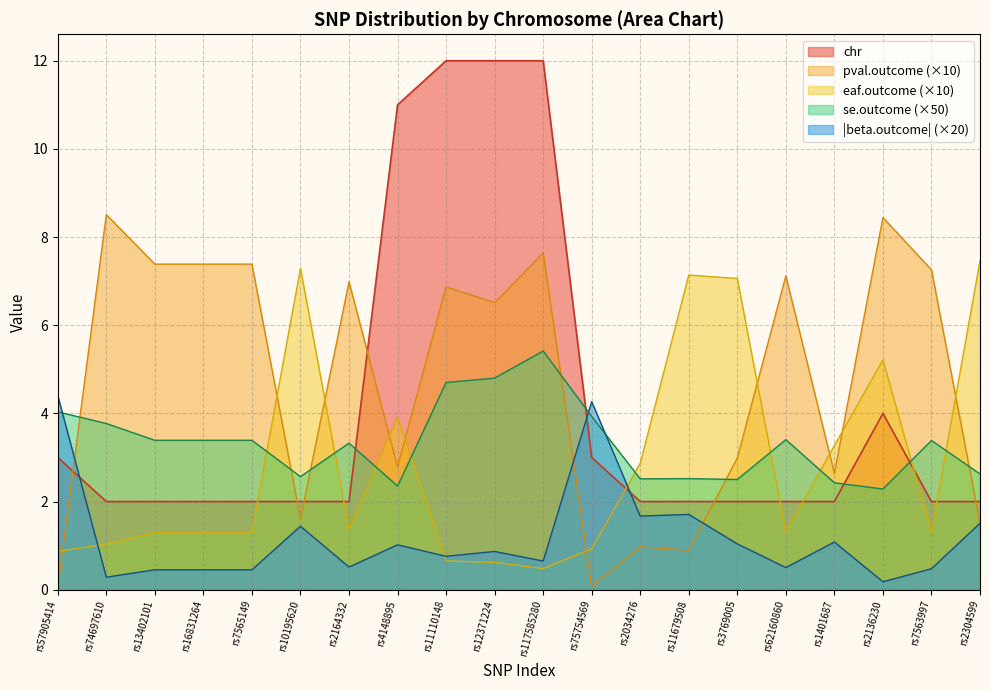

How many lines are shown in the chart?

5